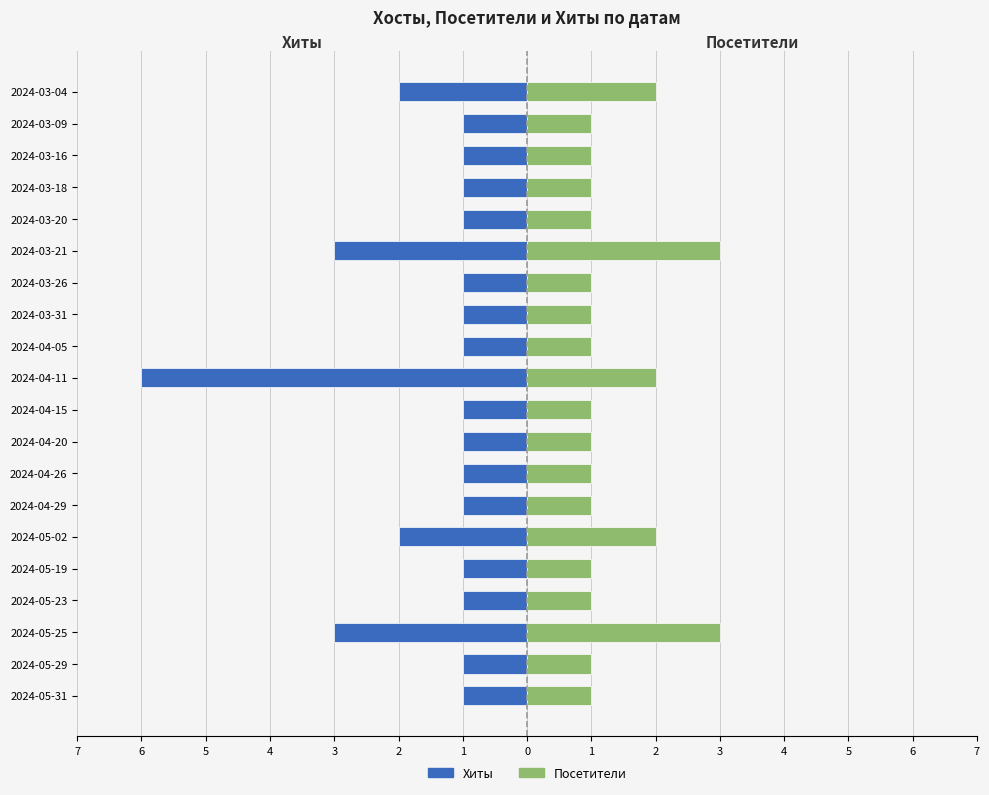

How many data points in Хиты are less than -1?

5